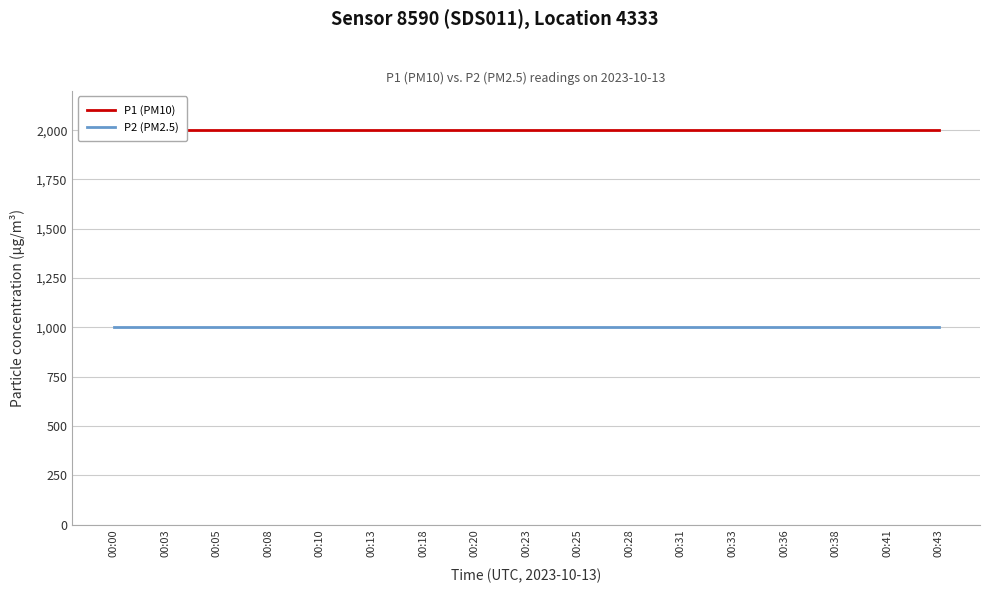

How many distinct data groups are displayed?

2